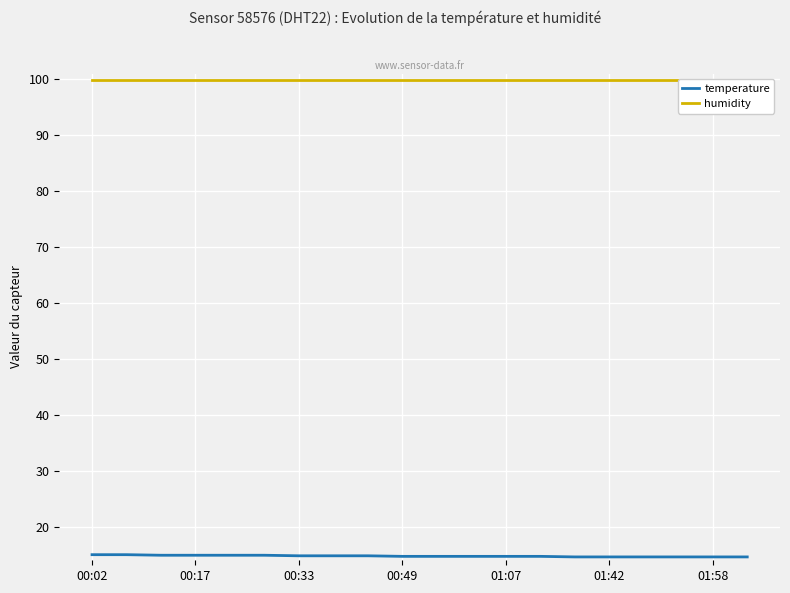

True or false: humidity and temperature cross at least once.

False